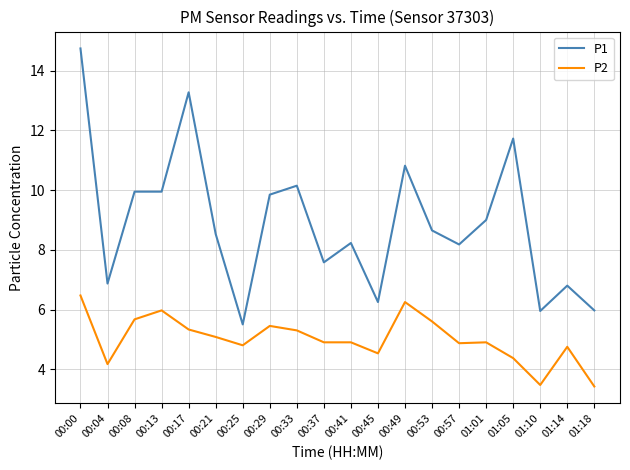

The value of P1 at 00:21 is 4.8. True or false?

False